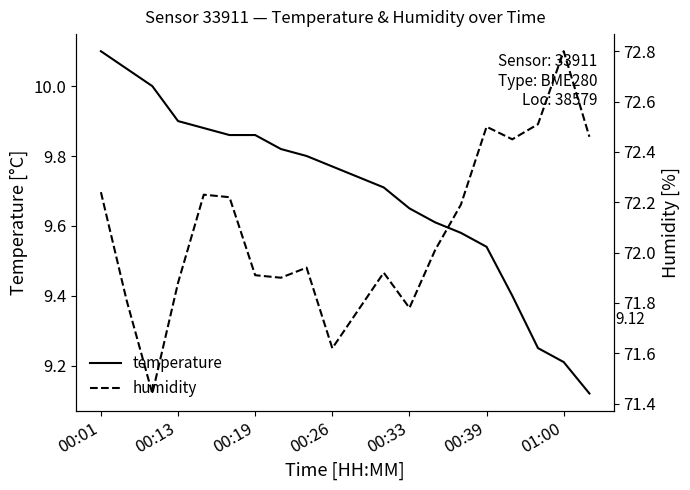

What is the label of the 18th point from the right?

00:19